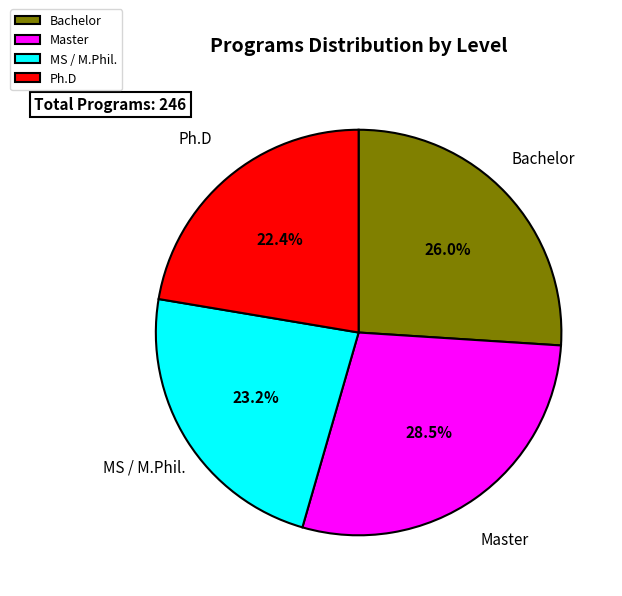

To the nearest percent, what is the average slice percentage?

25%